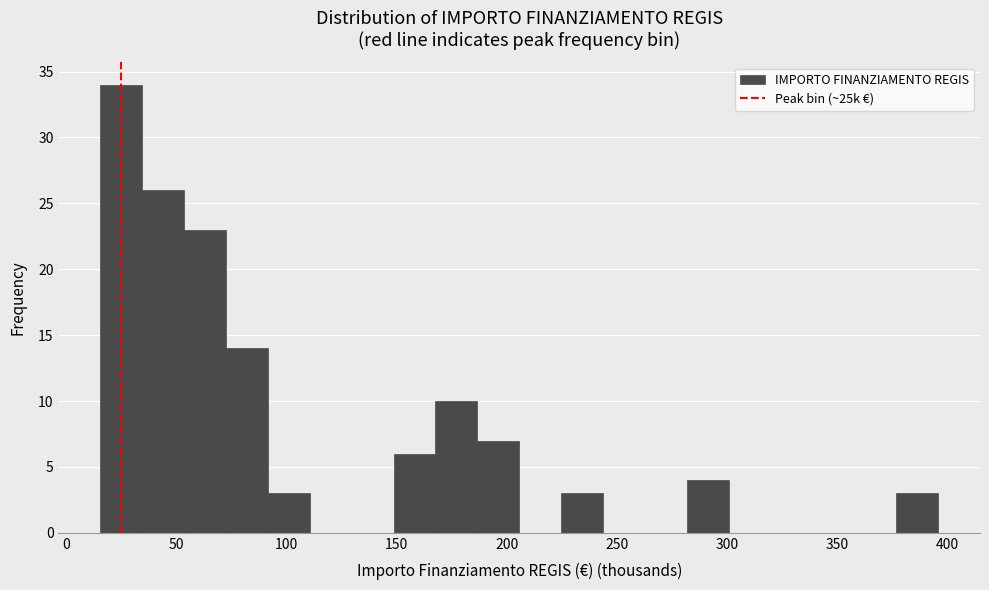

Read against the x-axis, roughly where is the centre of the tallest bar?

25